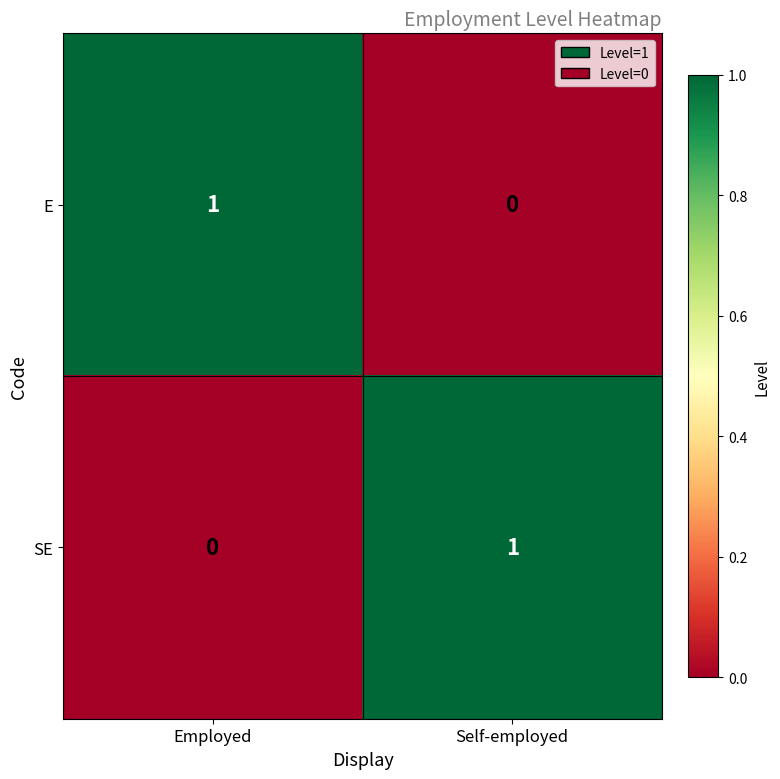

True or false: SE has a value of 1 at Self-employed.

True